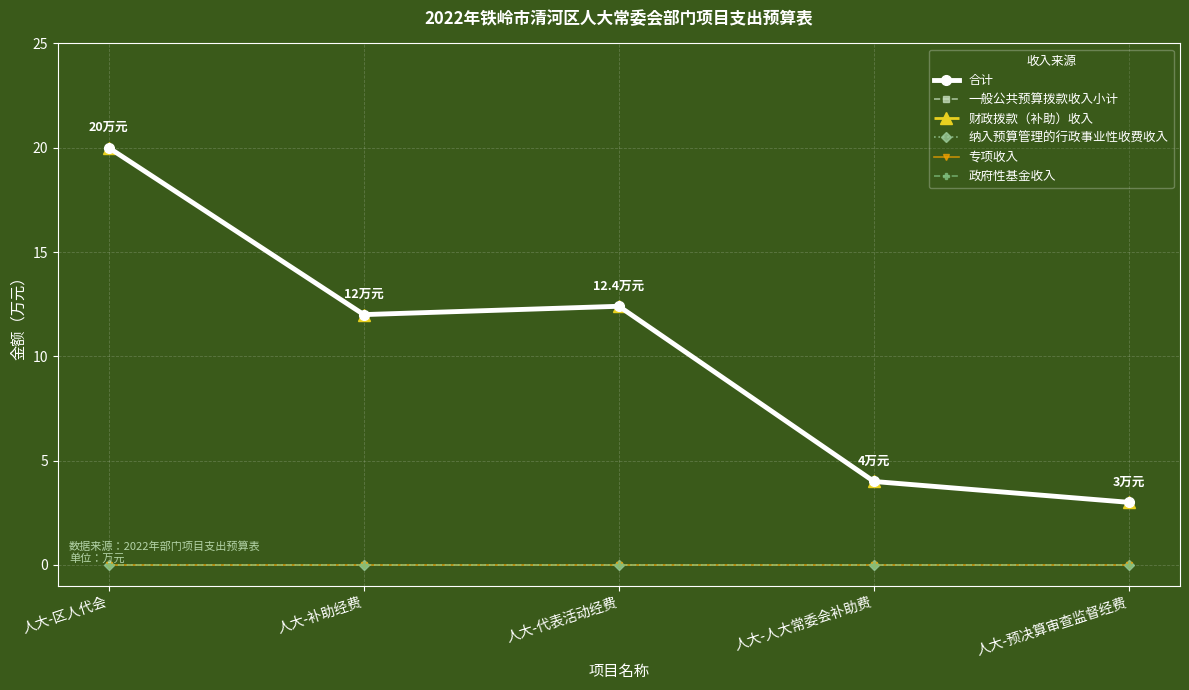

At 人大-代表活动经费, list the series in order from smallest to largest.

纳入预算管理的行政事业性收费收入, 专项收入, 政府性基金收入, 合计, 一般公共预算拨款收入小计, 财政拨款（补助）收入